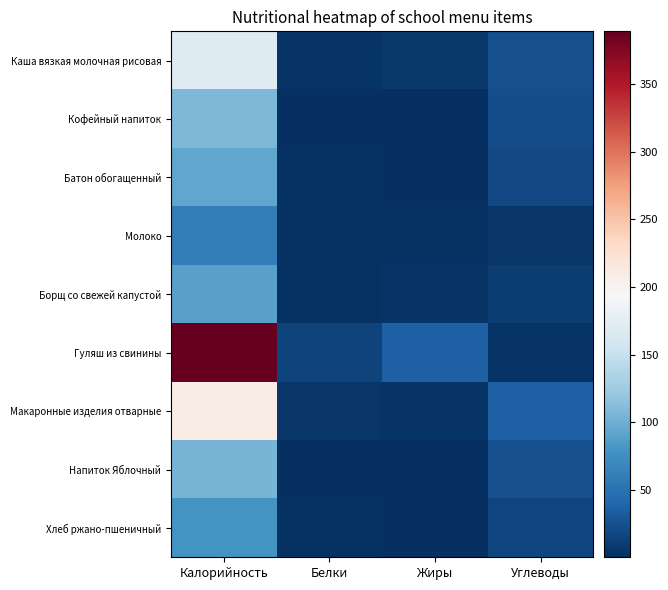

Which series has the largest total across all categories?

Гуляш из свинины